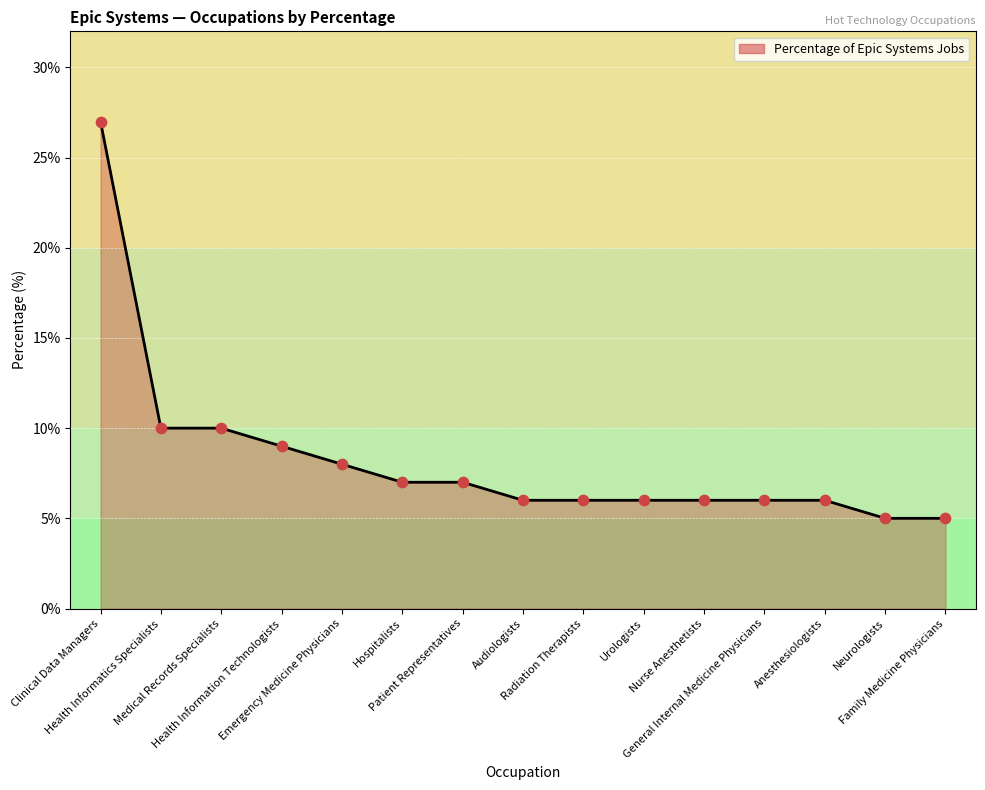

What is the ratio of the value at Health Informatics Specialists to the value at Neurologists?

2.0